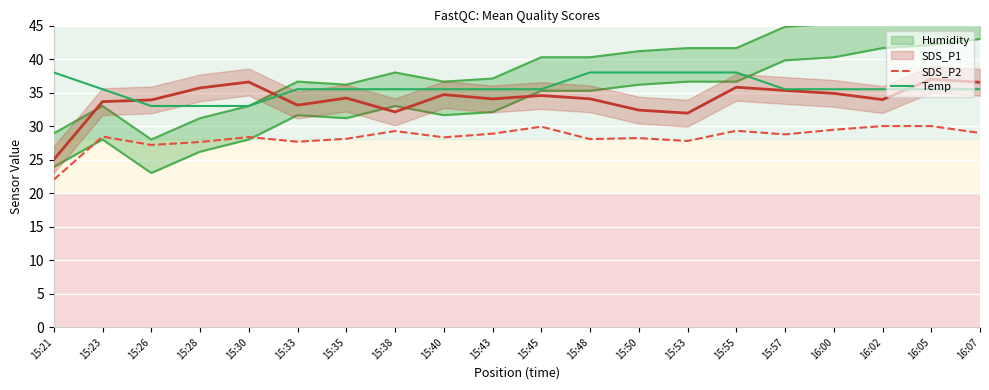

List the labels in order of Temp value, smallest first.

15:26, 15:28, 15:30, 15:23, 15:33, 15:35, 15:38, 15:40, 15:43, 15:45, 15:57, 16:00, 16:02, 16:05, 16:07, 15:21, 15:48, 15:50, 15:53, 15:55